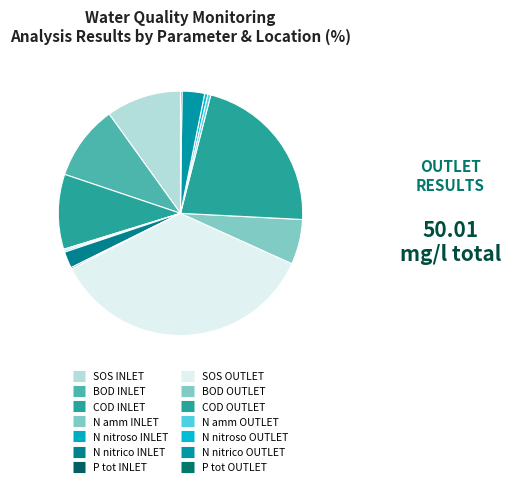

What percentage is NOT represented by N nitrico INLET?

97.8%